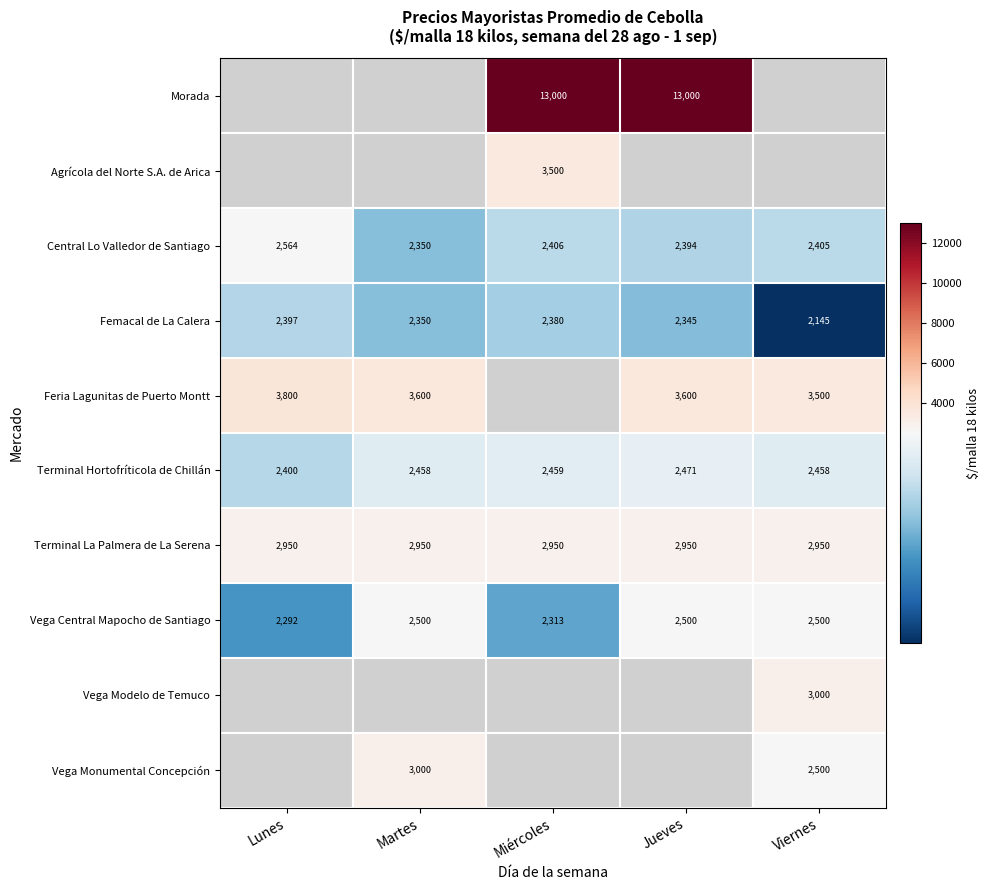

Is it true that Central Lo Valledor de Santiago equals 2564.0 at Lunes?

True